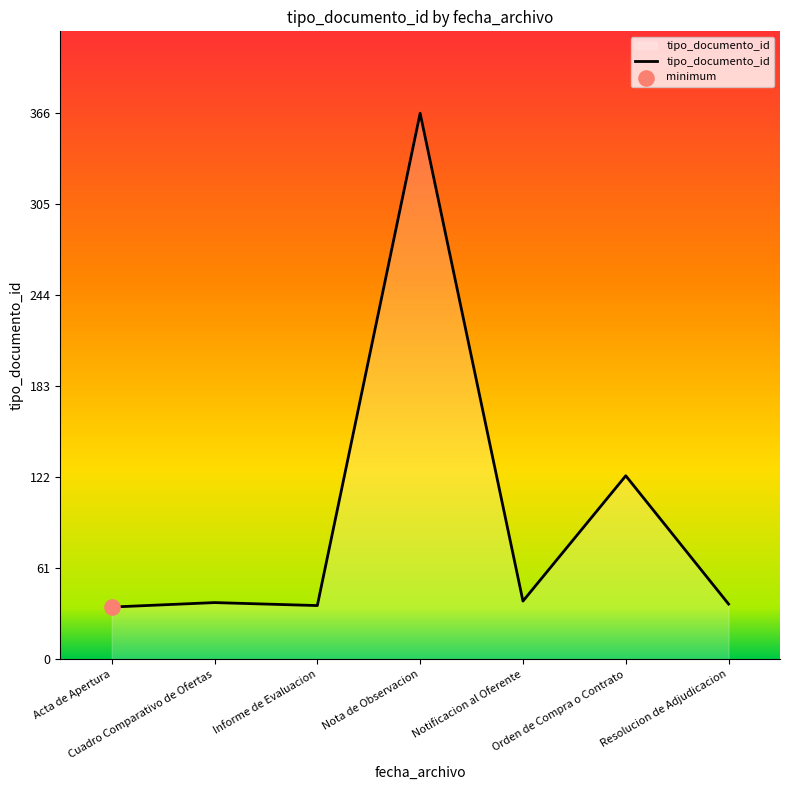

What is the change in value from Acta de Apertura to Orden de Compra o Contrato?

+88